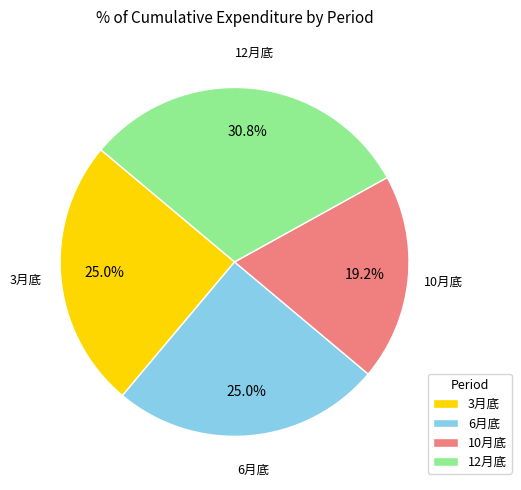

To the nearest percent, what is the combined percentage of 6月底 and 3月底?

50%